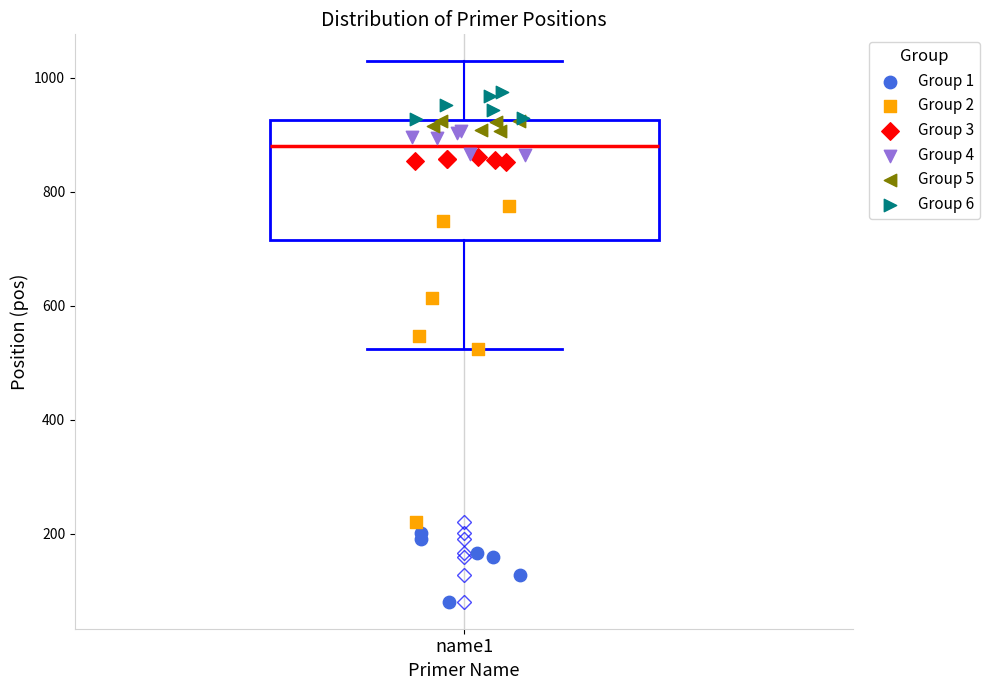

Where is the lower edge of the box for name1 on the y-axis? The values are not printed on the chart, so give them approximately, as read against the axis.

720